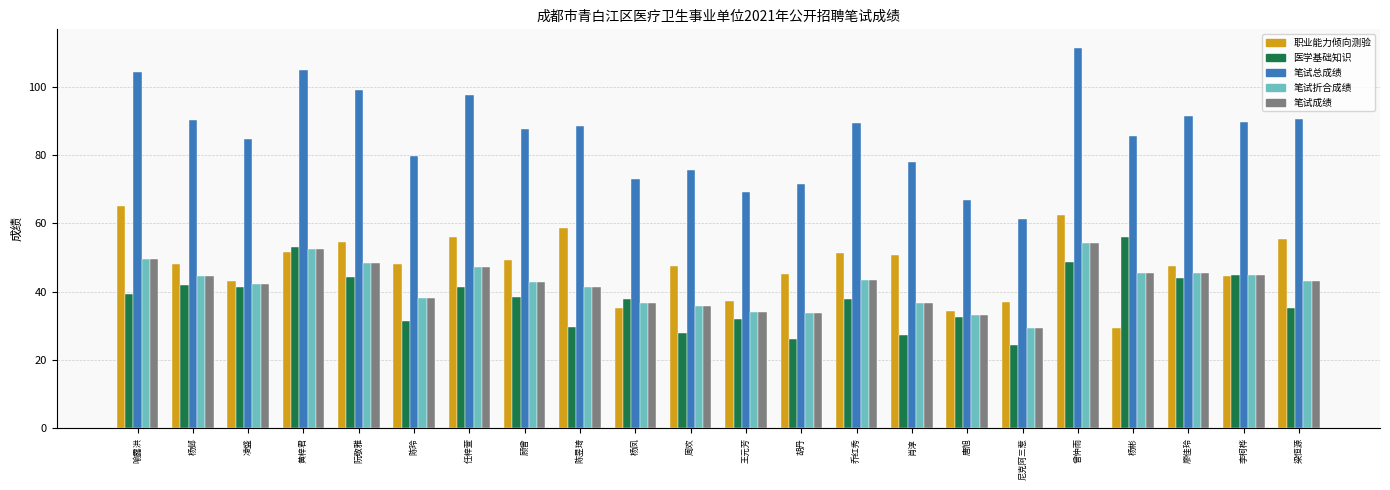

What is the sum of the 笔试成绩 values at 梁恒源 and 廖佳玲?

88.6